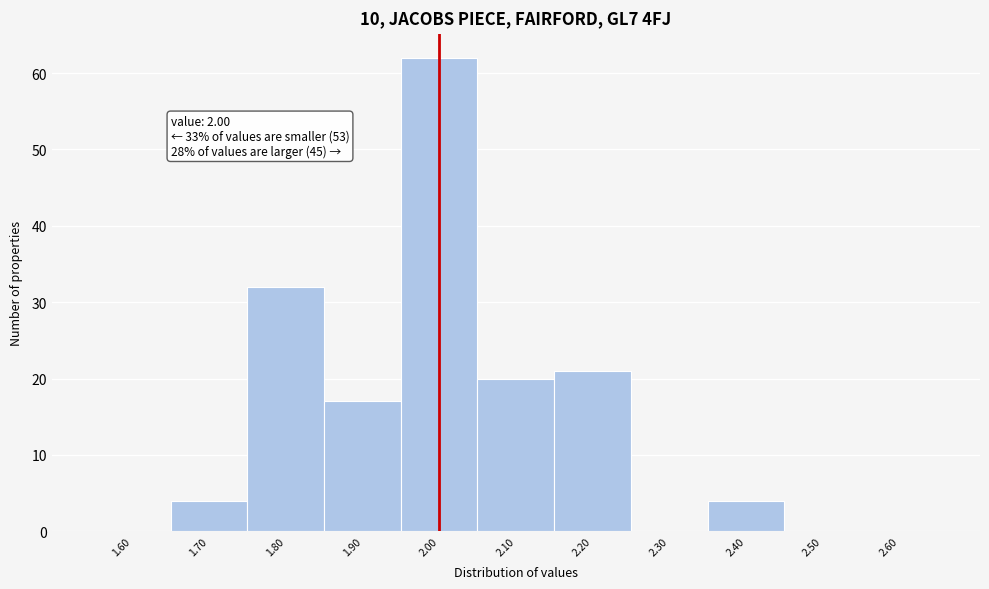

Over which range of the x-axis is the bar tallest?

1.95 to 2.05